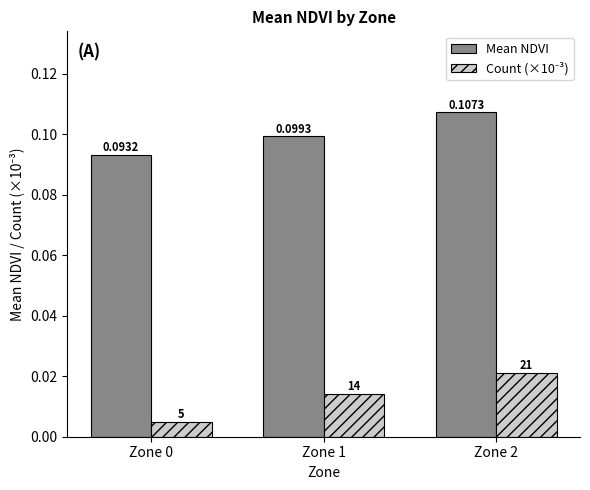

Which series changed the most between Zone 1 and Zone 2?

Mean NDVI